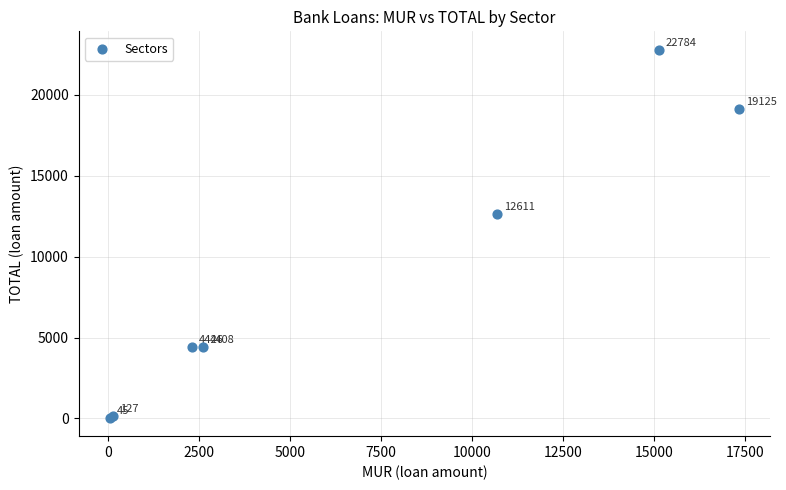

What Y value in the scatter plot is closest to 11414?

12610.7